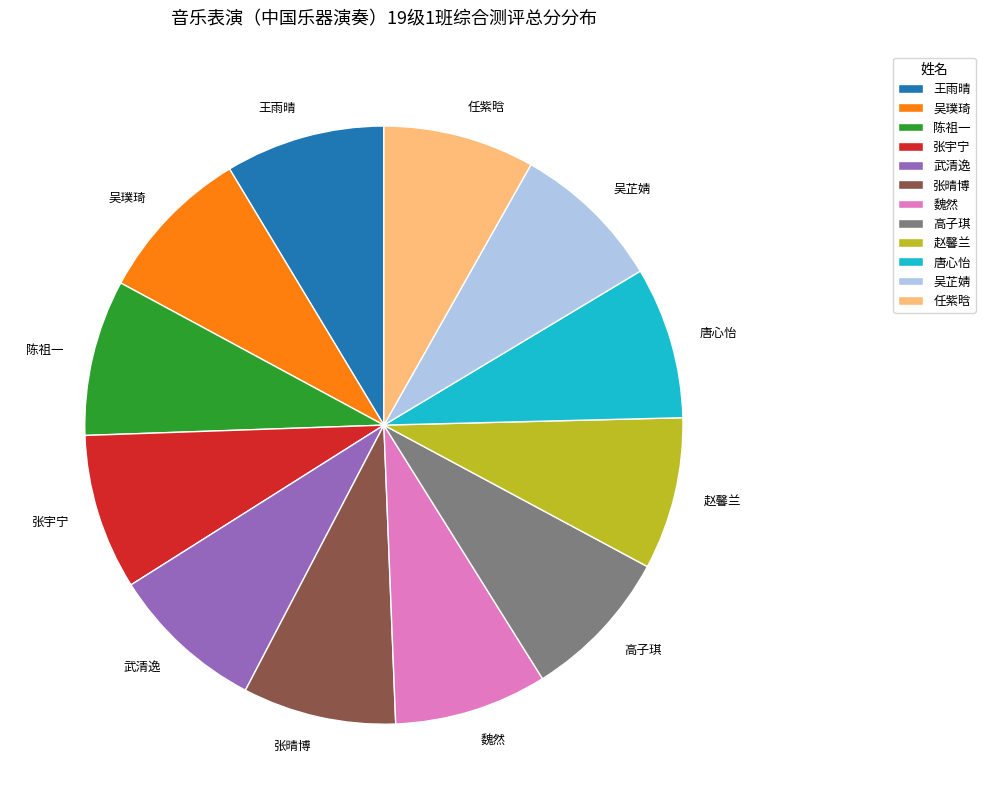

True or false: 赵馨兰 accounts for 21% of the total.

False